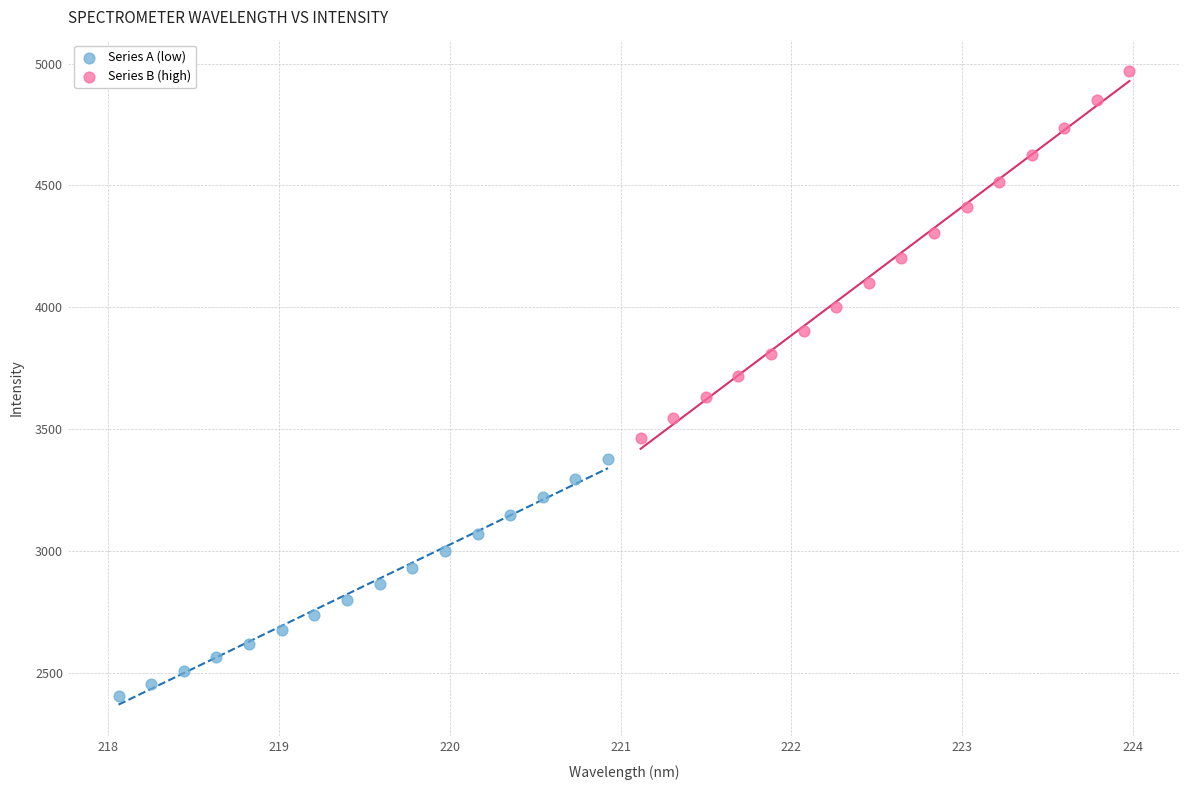

Which series reaches the maximum Y coordinate?

Series B (high)